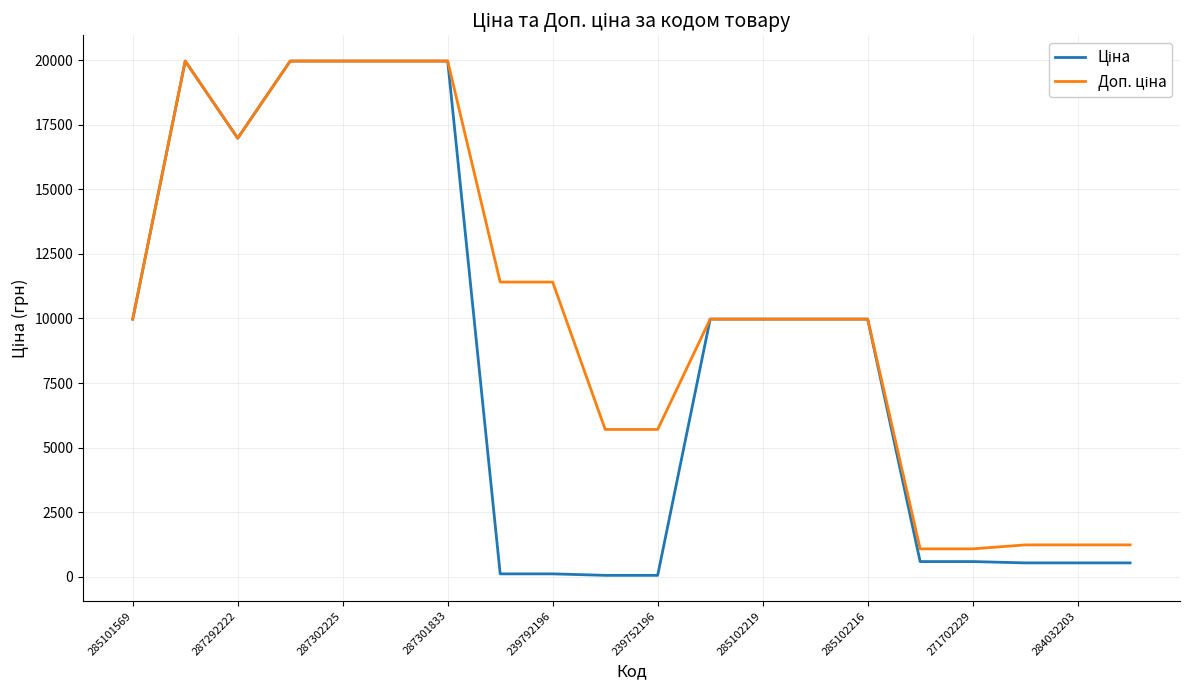

How many categories are shown in the chart?

20